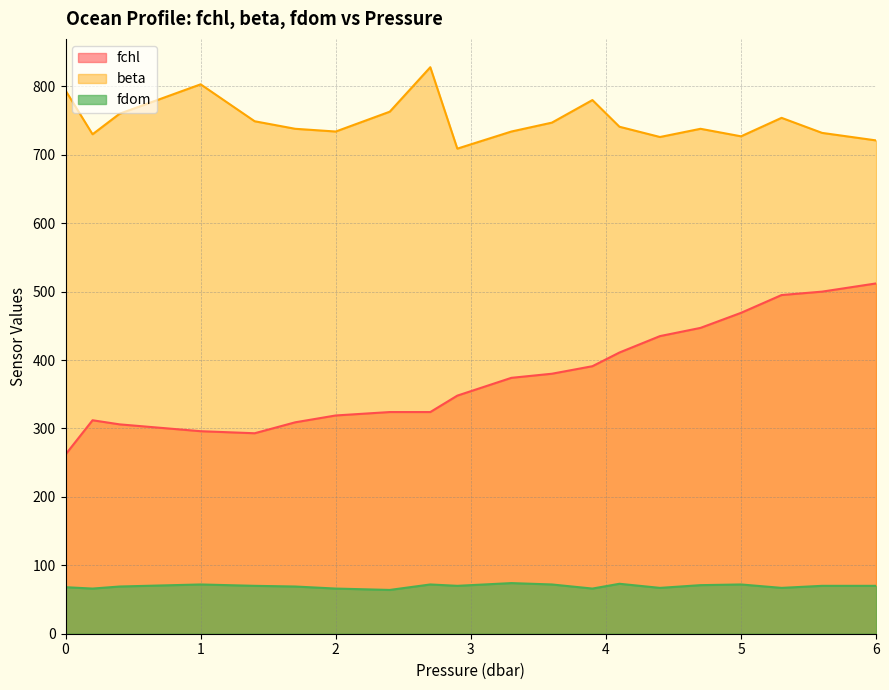

True or false: fdom has more than 0 points higher than both neighbors.

True